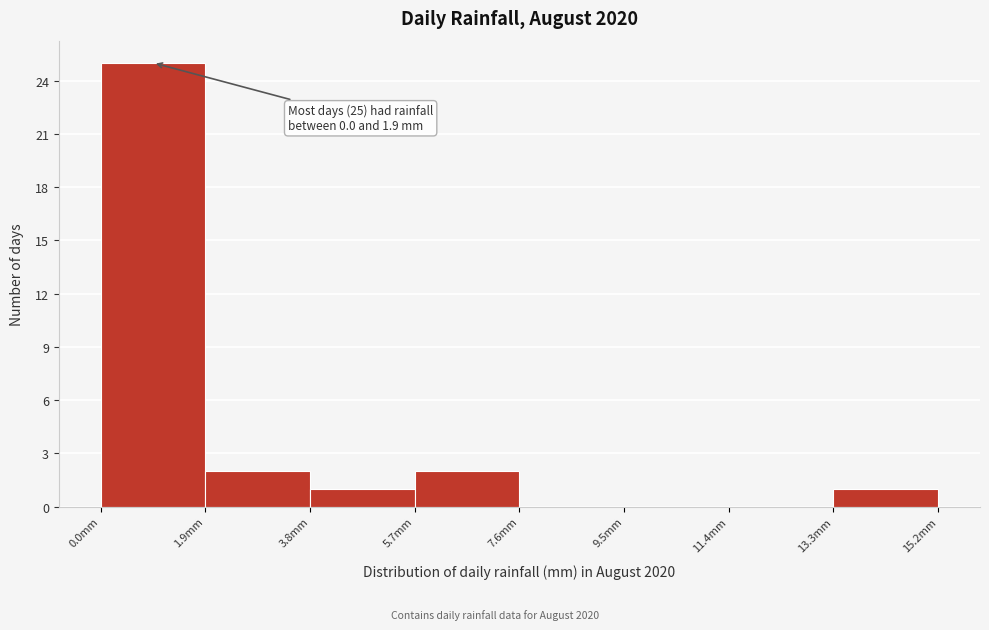

Which range on the x-axis has the tallest bar?

0.0 to 1.9